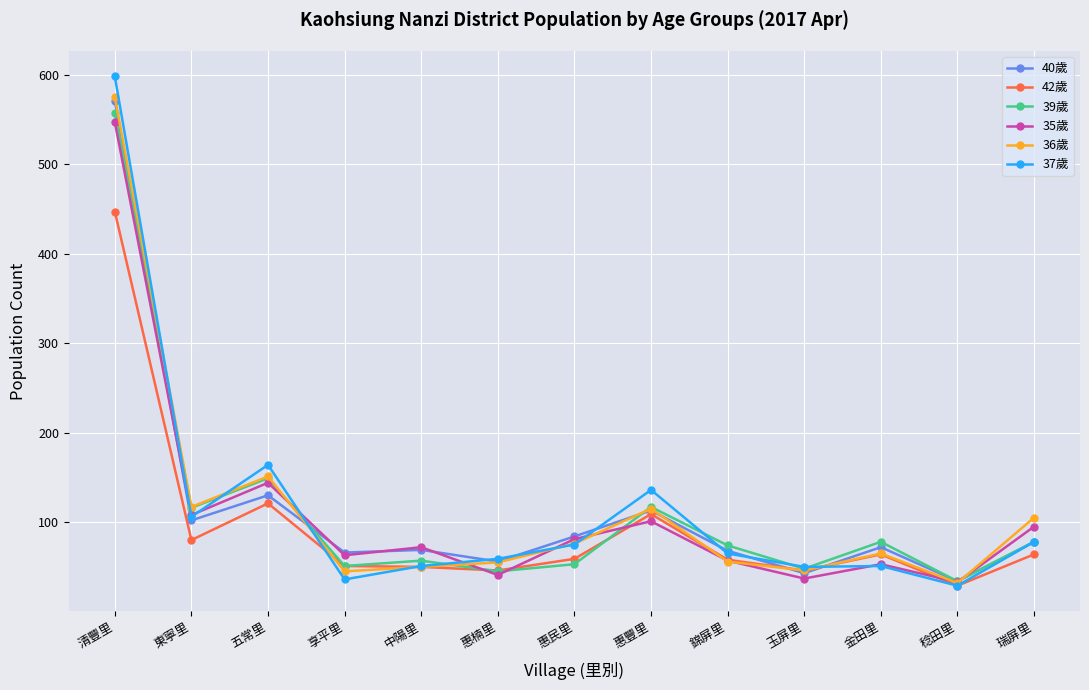

How many values in the 40歲 series are below 72?

6